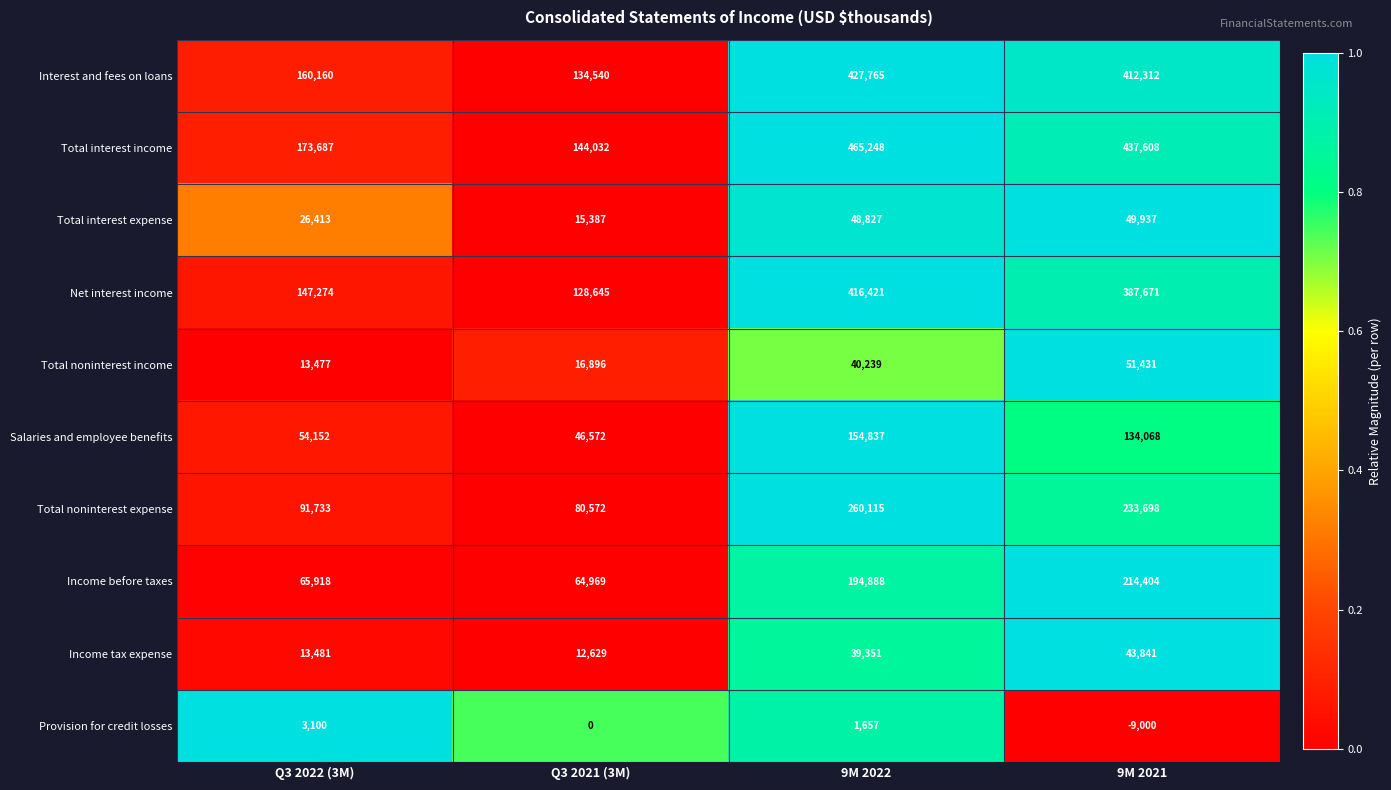

How many distinct data groups are displayed?

10